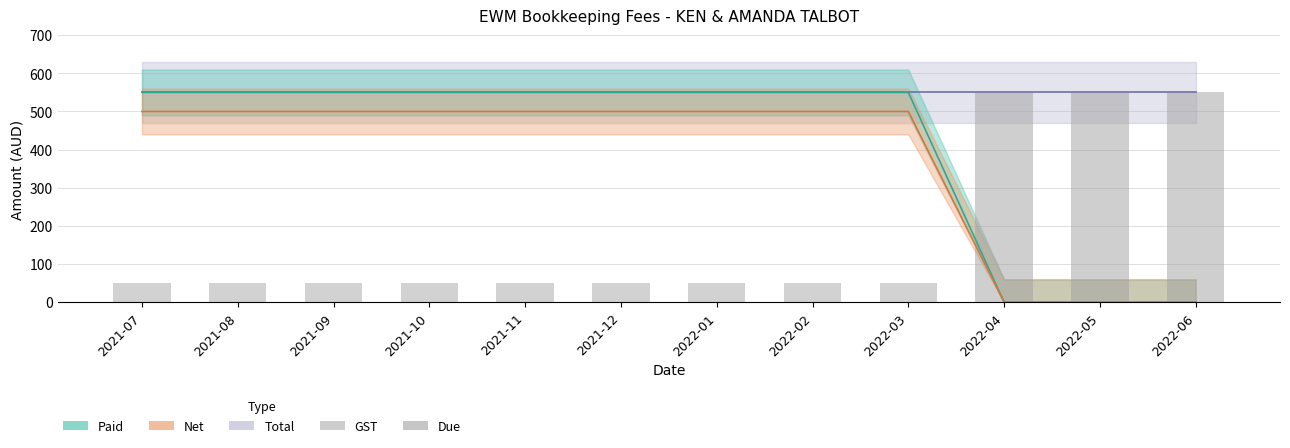

How many bars are there in total?

24